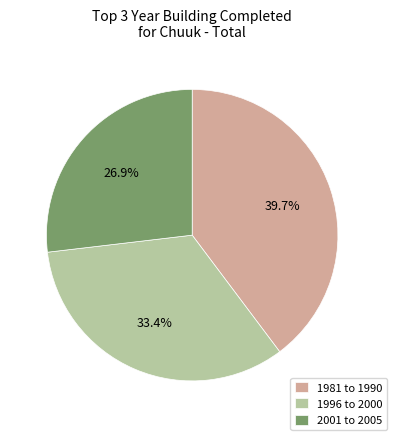

How much of the chart is everything except 1981 to 1990?

60.3%